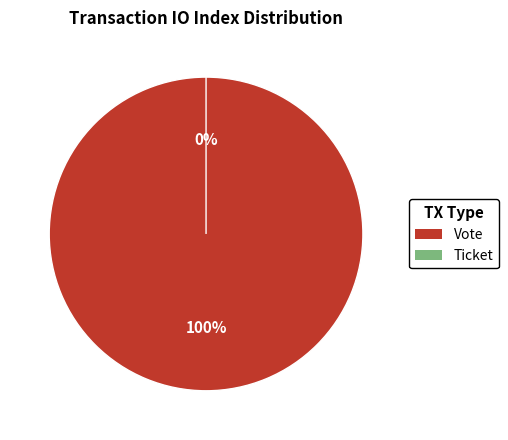

Does Vote (io_index=1) represent more than half of the total?

Yes